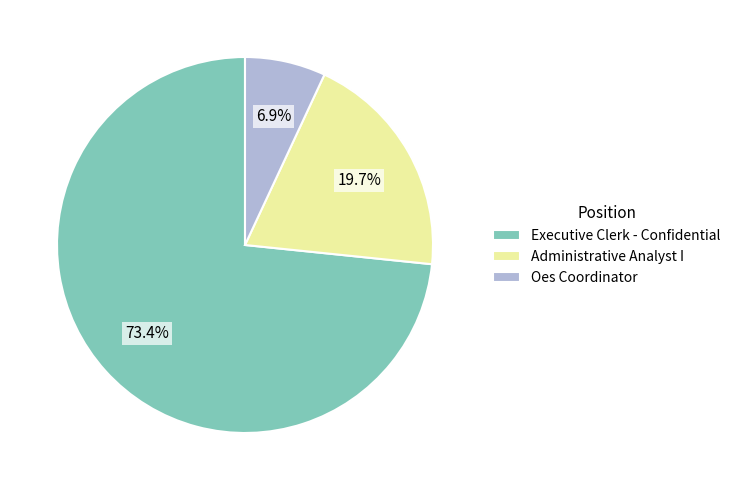

To the nearest percent, what is the difference between the Administrative Analyst I and Executive Clerk - Confidential slice percentages?

54%